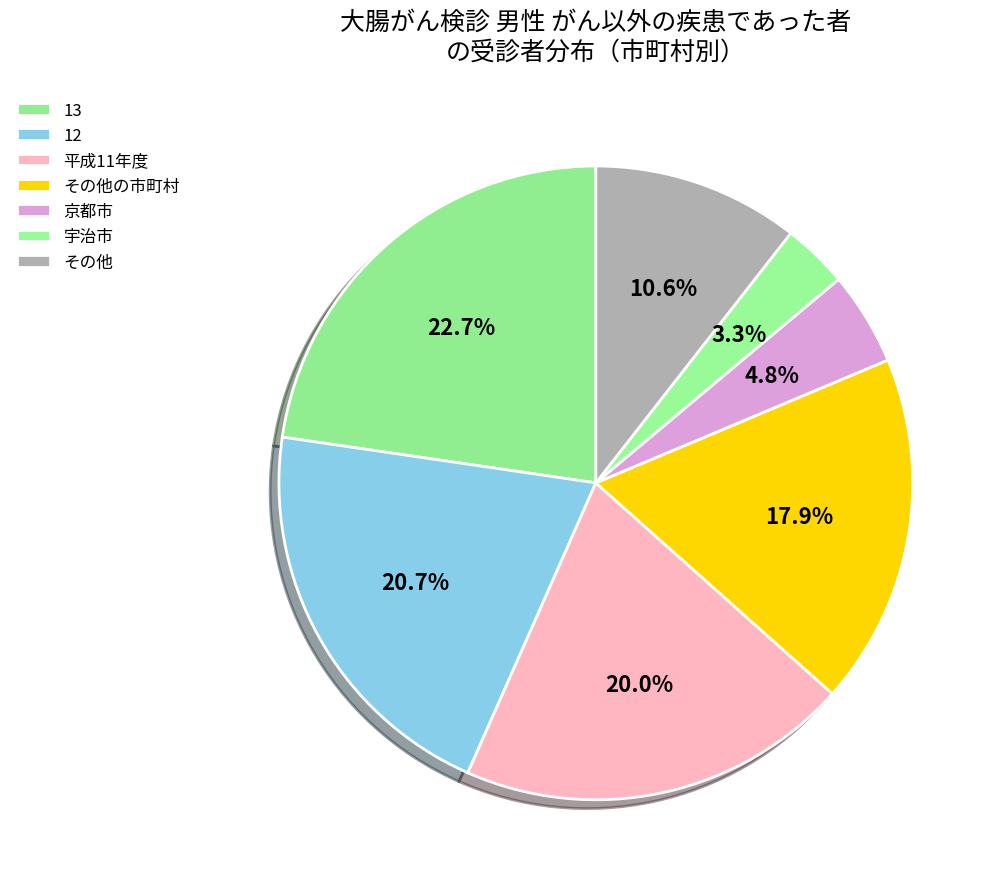

Is there a majority slice in this chart?

No